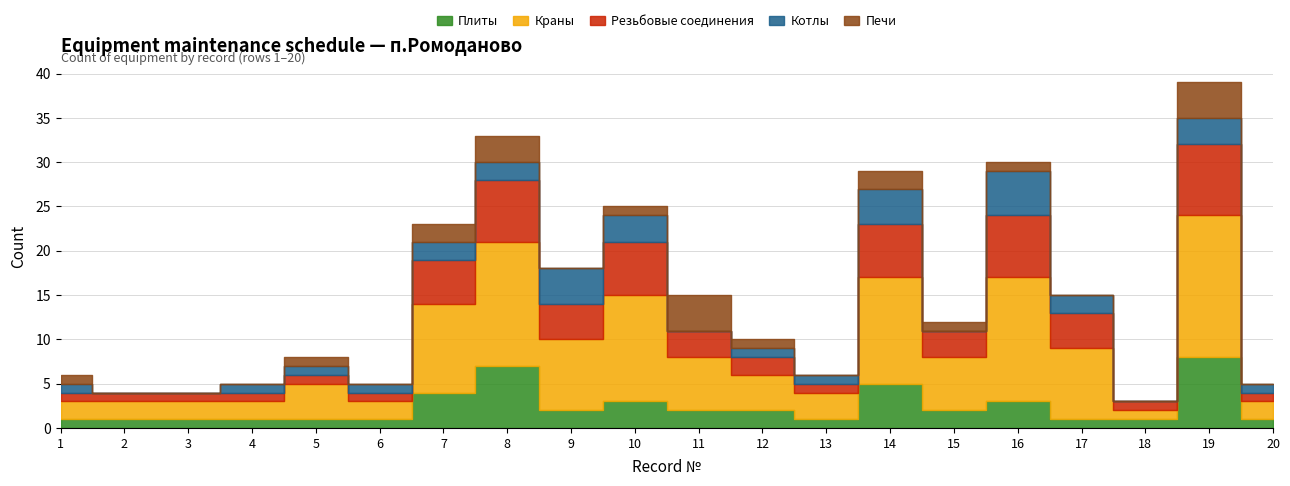

Which series changed the most between 9 and 12?

Краны